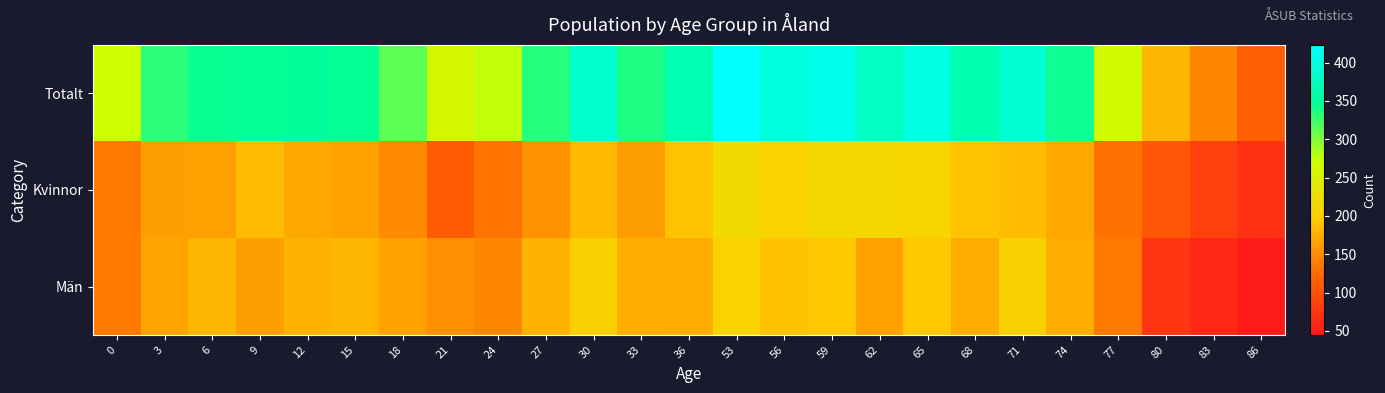

Between 62 and 71, which series saw the biggest shift?

Män